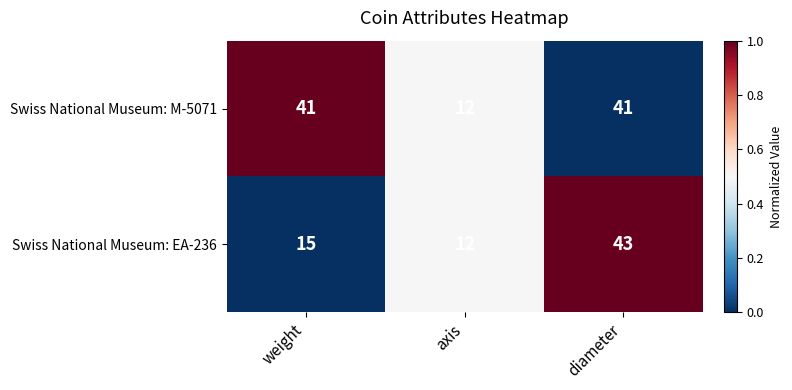

The Swiss National Museum: EA-236 series shows 12 at axis. True or false?

True